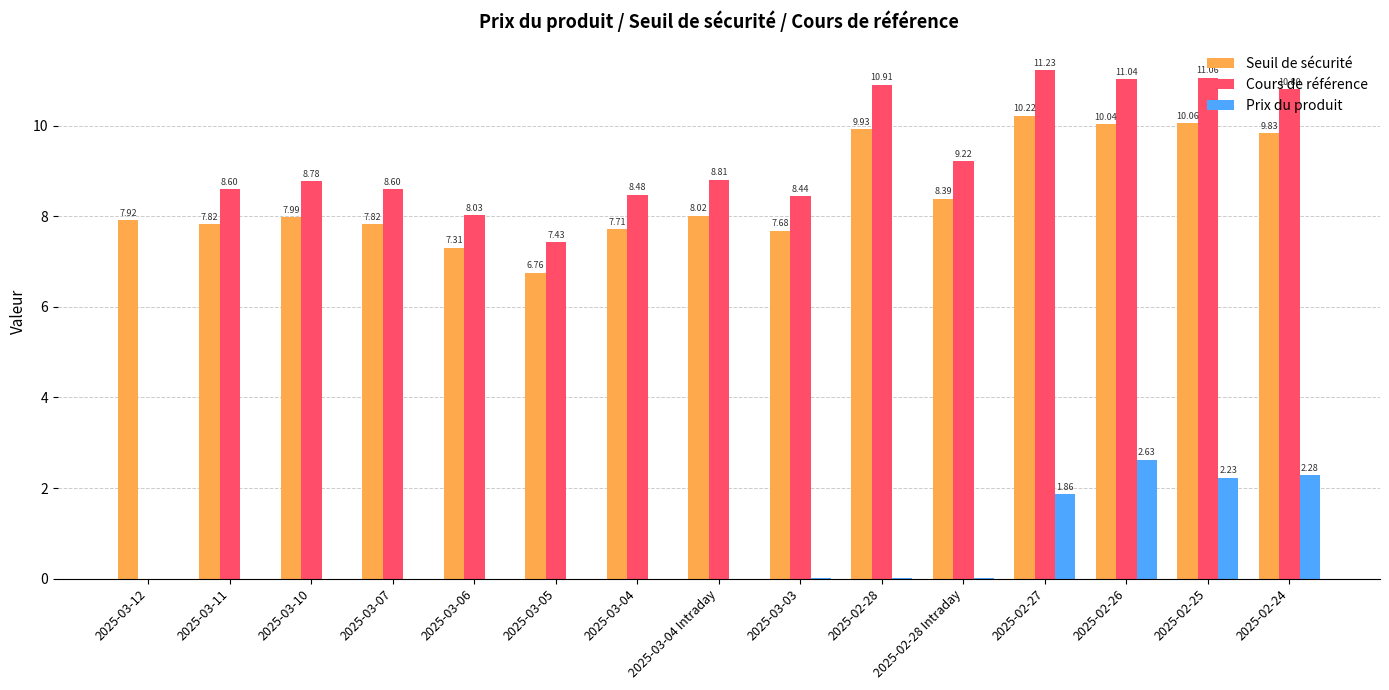

The Seuil de sécurité series shows 8.0 at 2025-03-10. True or false?

True